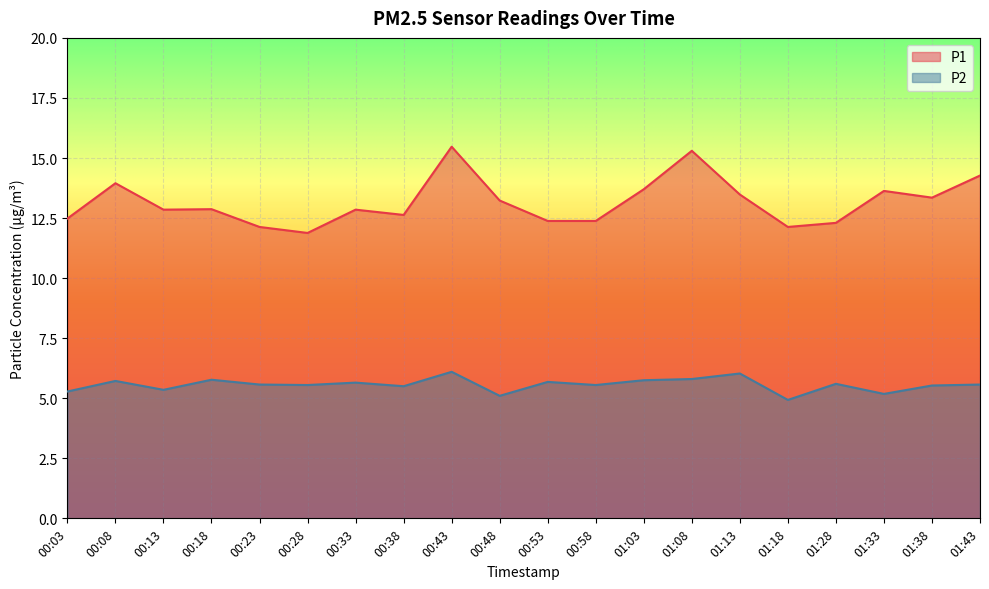

What is the spread (max minus min) of values at 00:43?

9.4